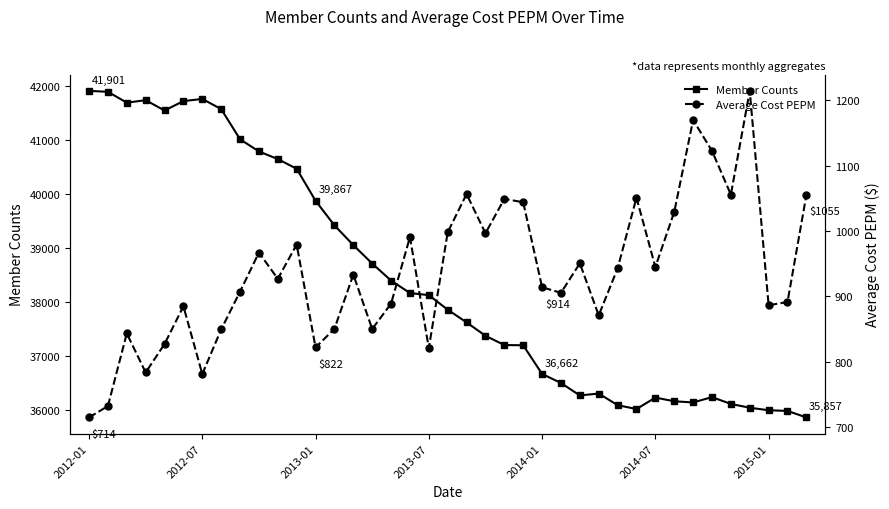

At which label does Member Counts first exceed 37851?

2012-01